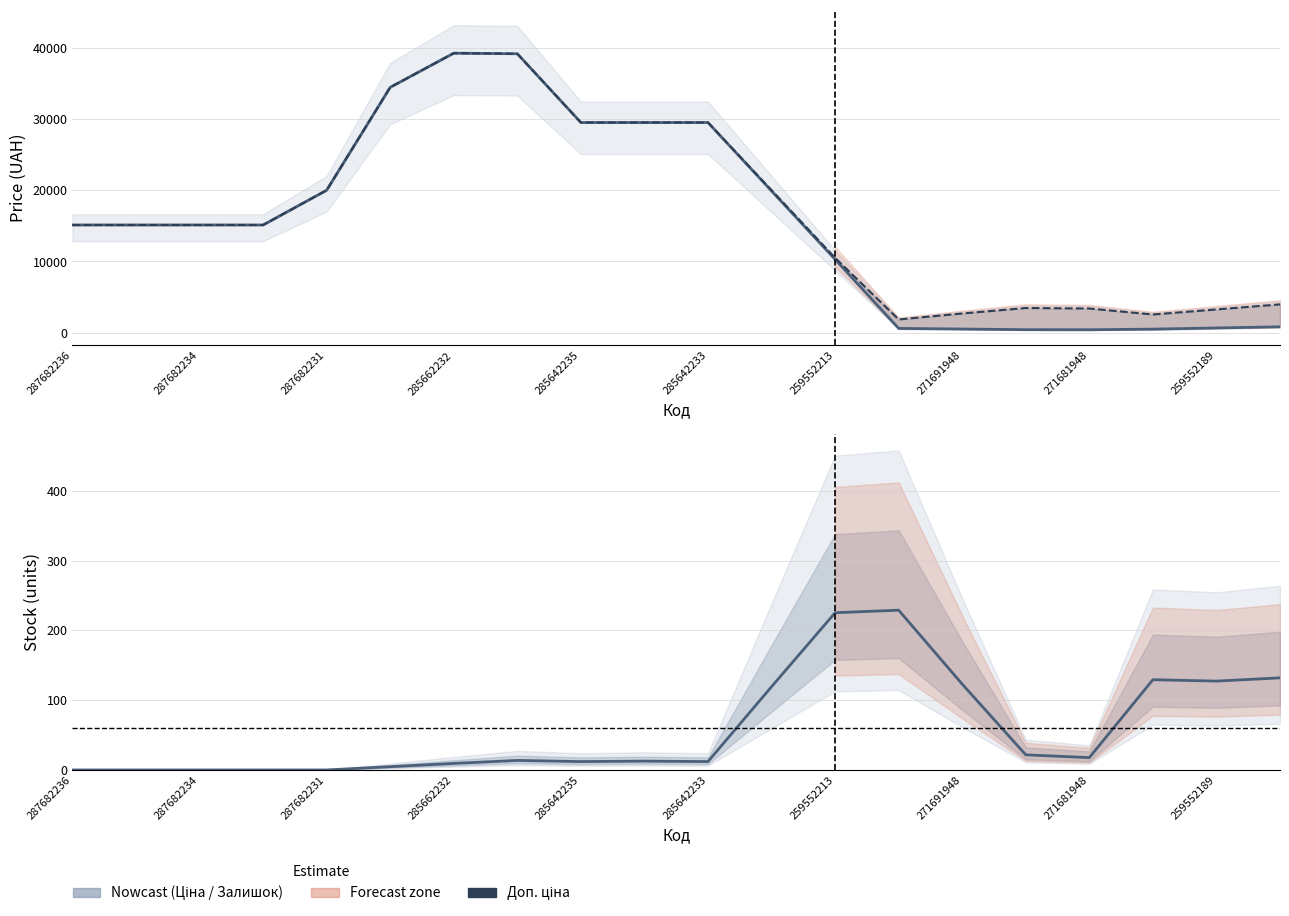

Reading left to right, extract all data points from this chart.

Ціна: 15120.0	15120.0	15120.0	15120.0	19995.8	34431.3	39221.8	39136.5	29491.5	29491.5	29491.5	19892.2	10293.0	610.2	526.7	434.3	425.4	508.9	673.6	838.2
Доп. ціна: 15120.0	15120.0	15120.0	15120.0	19995.8	34431.3	39221.8	39136.5	29491.5	29491.5	29491.5	20002.5	10513.6	1864.7	2704.8	3474.1	3403.3	2563.2	3273.1	3983.1
Залишок: 0.0	0.0	0.0	0.0	0.0	4.7	9.3	13.7	12.0	12.7	12.0	119.3	225.3	229.0	123.0	21.7	17.7	129.3	127.3	132.0